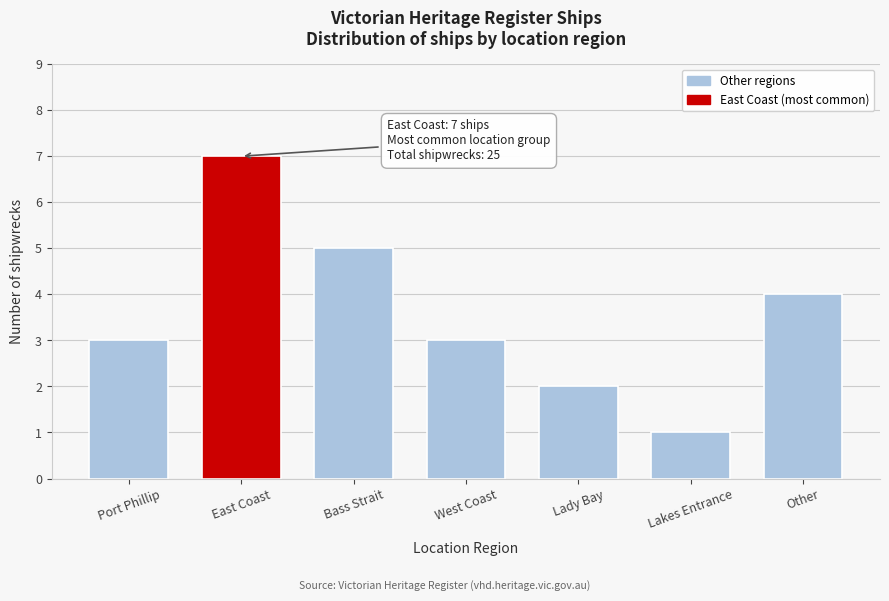

Reading left to right, what are all the values shown in this chart?

3	7	5	3	2	1	4